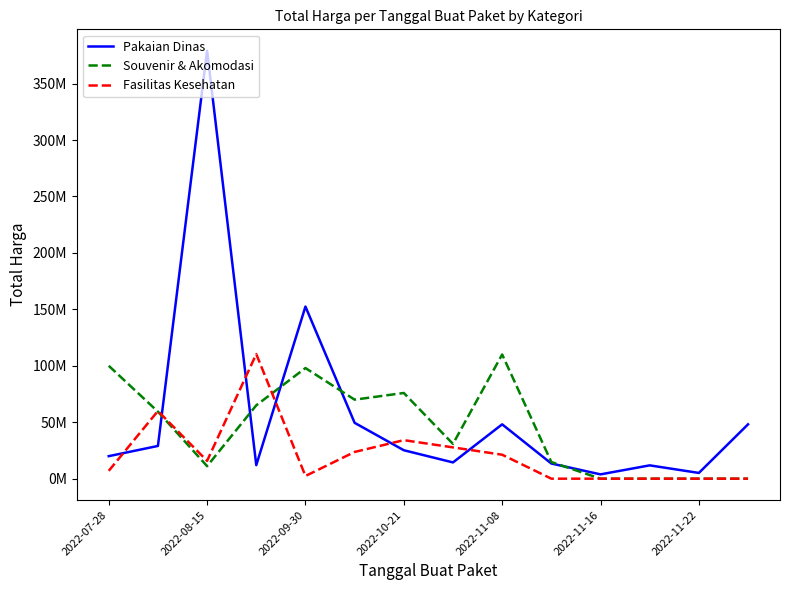

Is this an area chart (filled region under the line)?

No